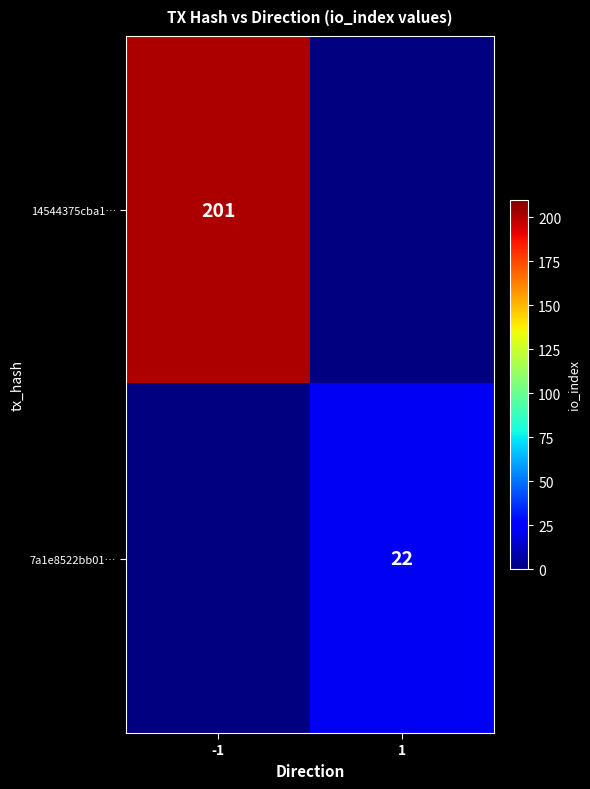

The value of 14544375cba1… at -1 is 118. True or false?

False